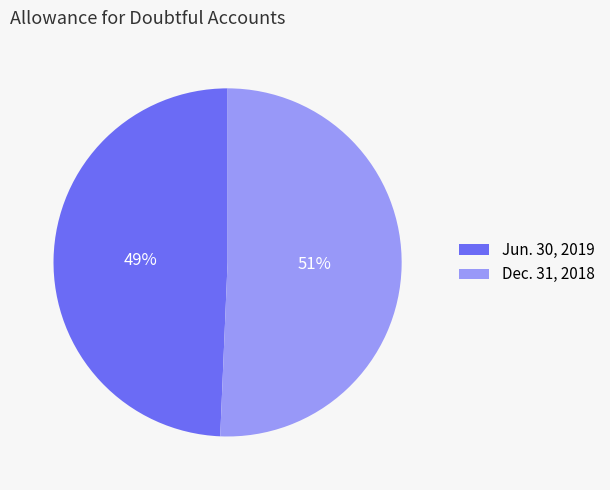

Which slice represents more than half of the pie?

Dec. 31, 2018